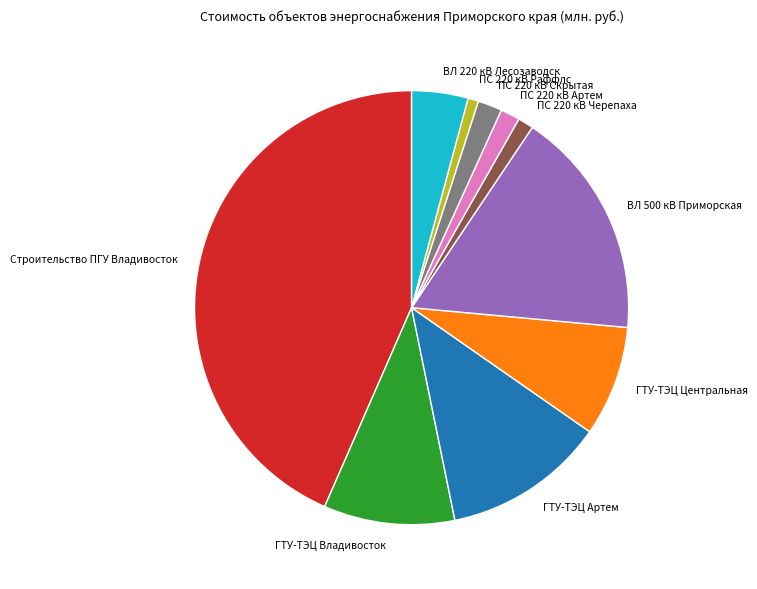

Does ПС 220 кВ Раффлс account for over 50% of the chart?

No